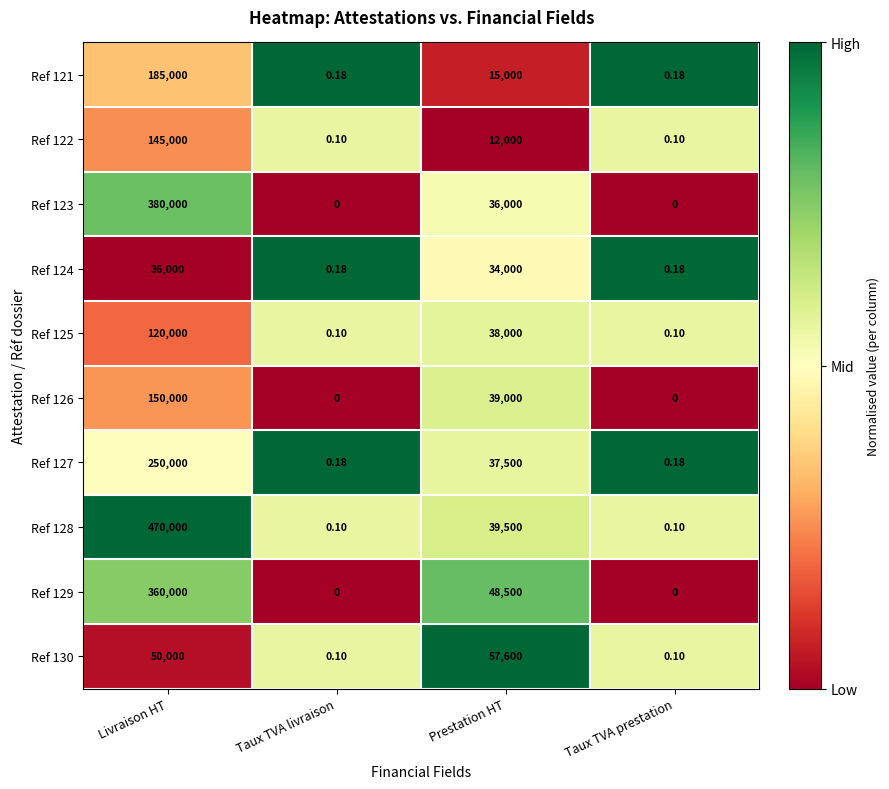

At which category is the sum across all series the highest?

Livraison HT